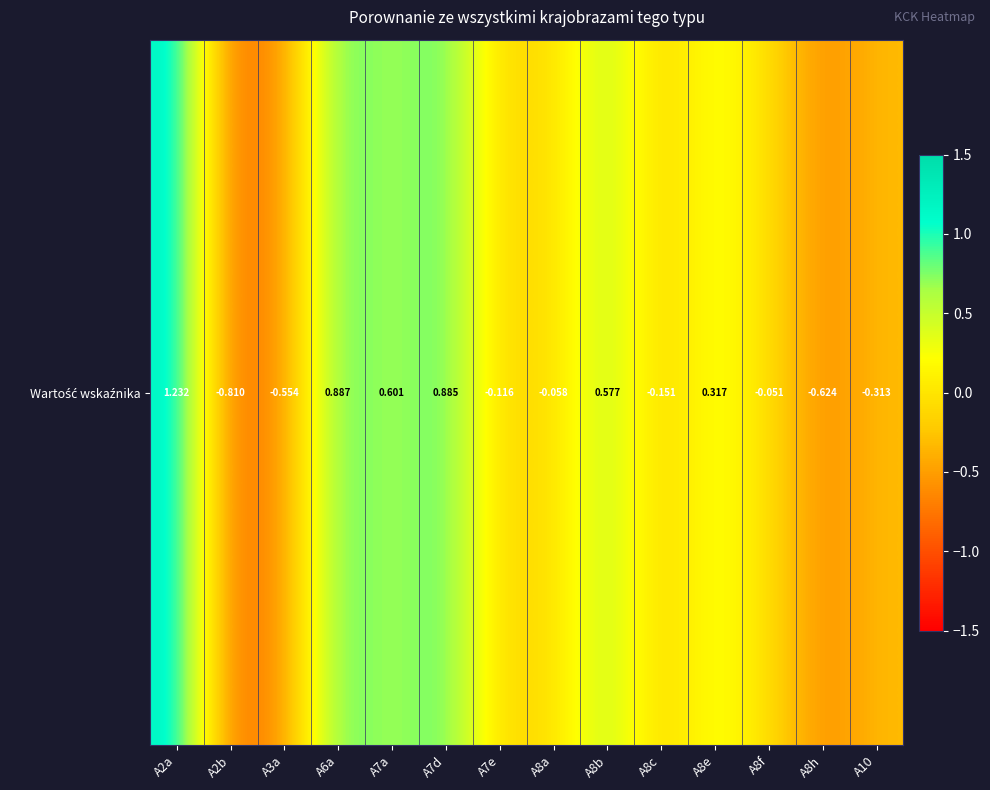

Reading left to right, list all the values displayed in this chart.

1.2	-0.8	-0.6	0.9	0.6	0.9	-0.1	-0.1	0.6	-0.2	0.3	-0.1	-0.6	-0.3